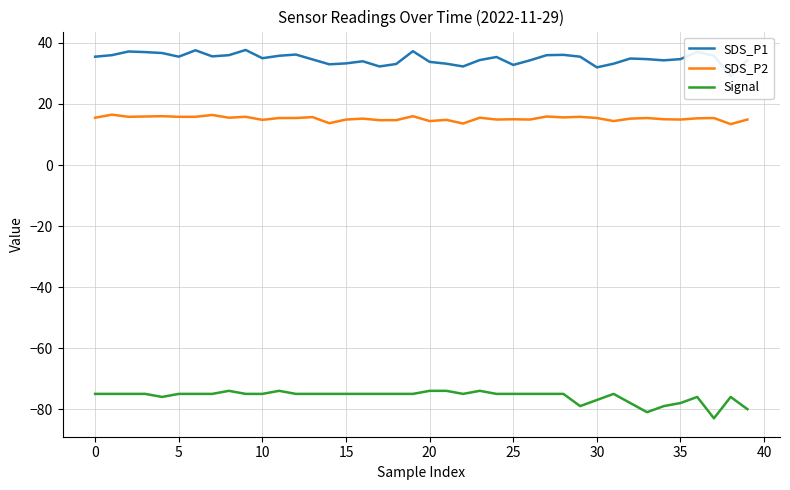

What is the value of the Signal point at the 2nd from the left?

-75.0